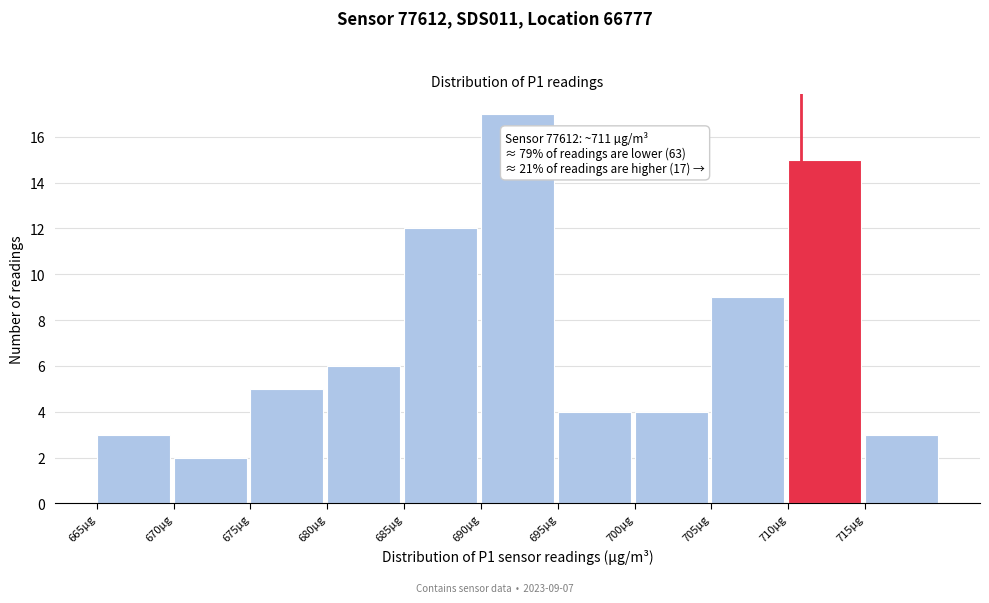

Which range on the x-axis has the tallest bar?

690 to 695